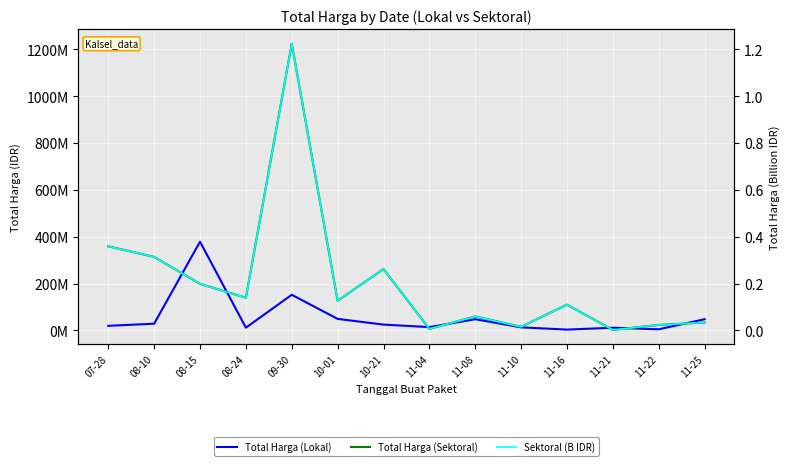

What is the maximum value shown in the chart?

1224682000.0